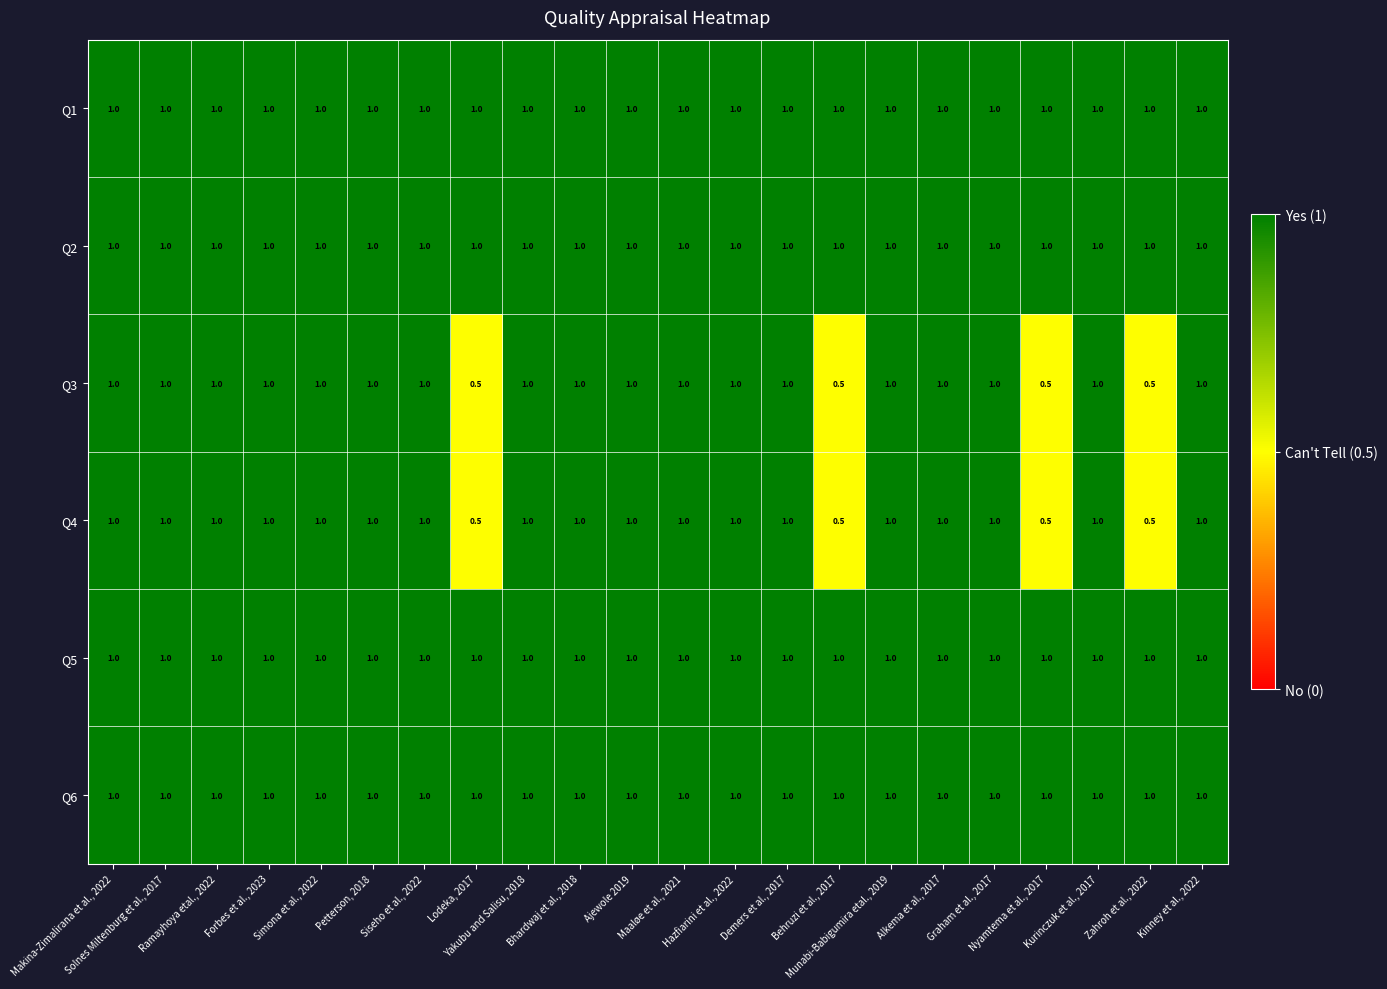

What is the highest value of the Q1 series?

1.0